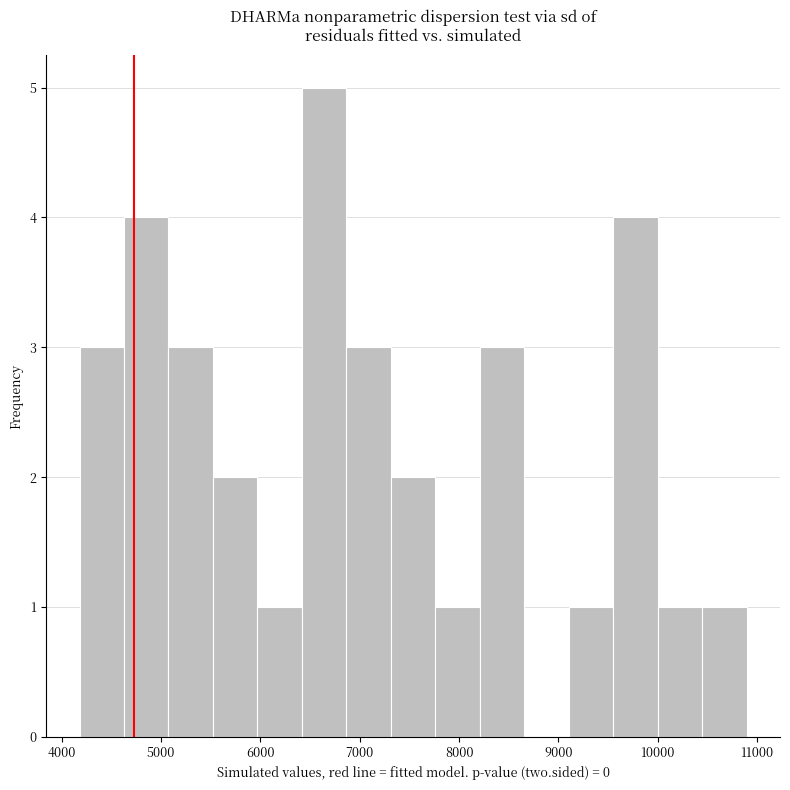

Reading left to right, transcribe this chart: for each bar, give the range it covers on the x-axis and its height. Neither the bar edges nor the heights are printed on the chart, so give them approximately, as read against the axes.

4200 to 4600: 3
4600 to 5100: 4
5100 to 5500: 3
5500 to 6000: 2
6000 to 6400: 1
6400 to 6900: 5
6900 to 7300: 3
7300 to 7800: 2
7800 to 8200: 1
8200 to 8700: 3
8700 to 9100: 0
9100 to 9600: 1
9600 to 10000: 4
10000 to 10400: 1
10400 to 10900: 1